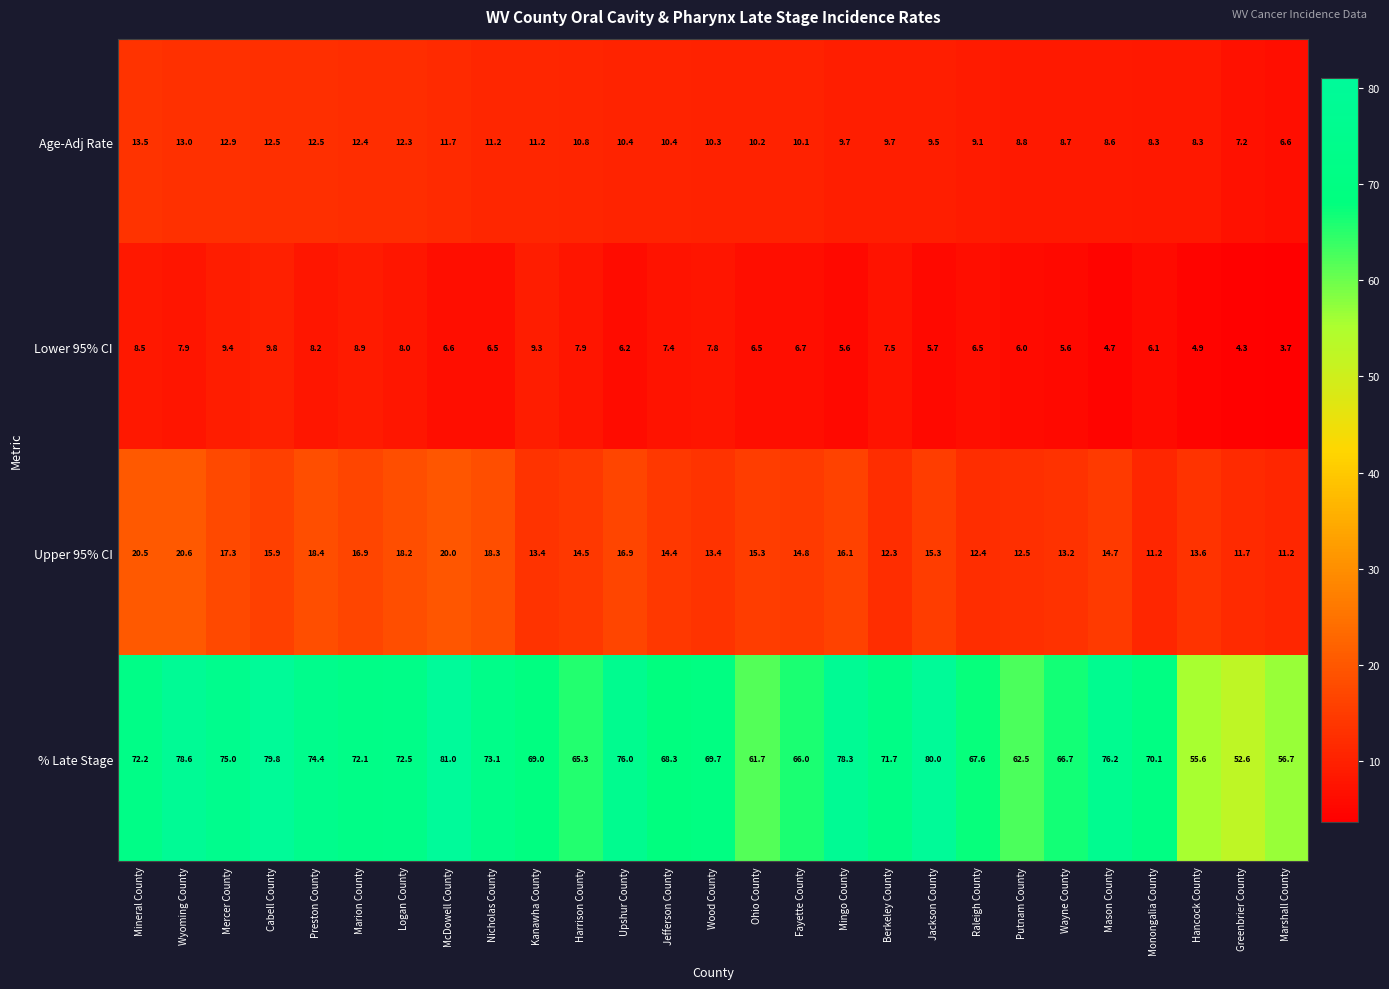

At which category does the chart reach its minimum across all series?

Marshall County